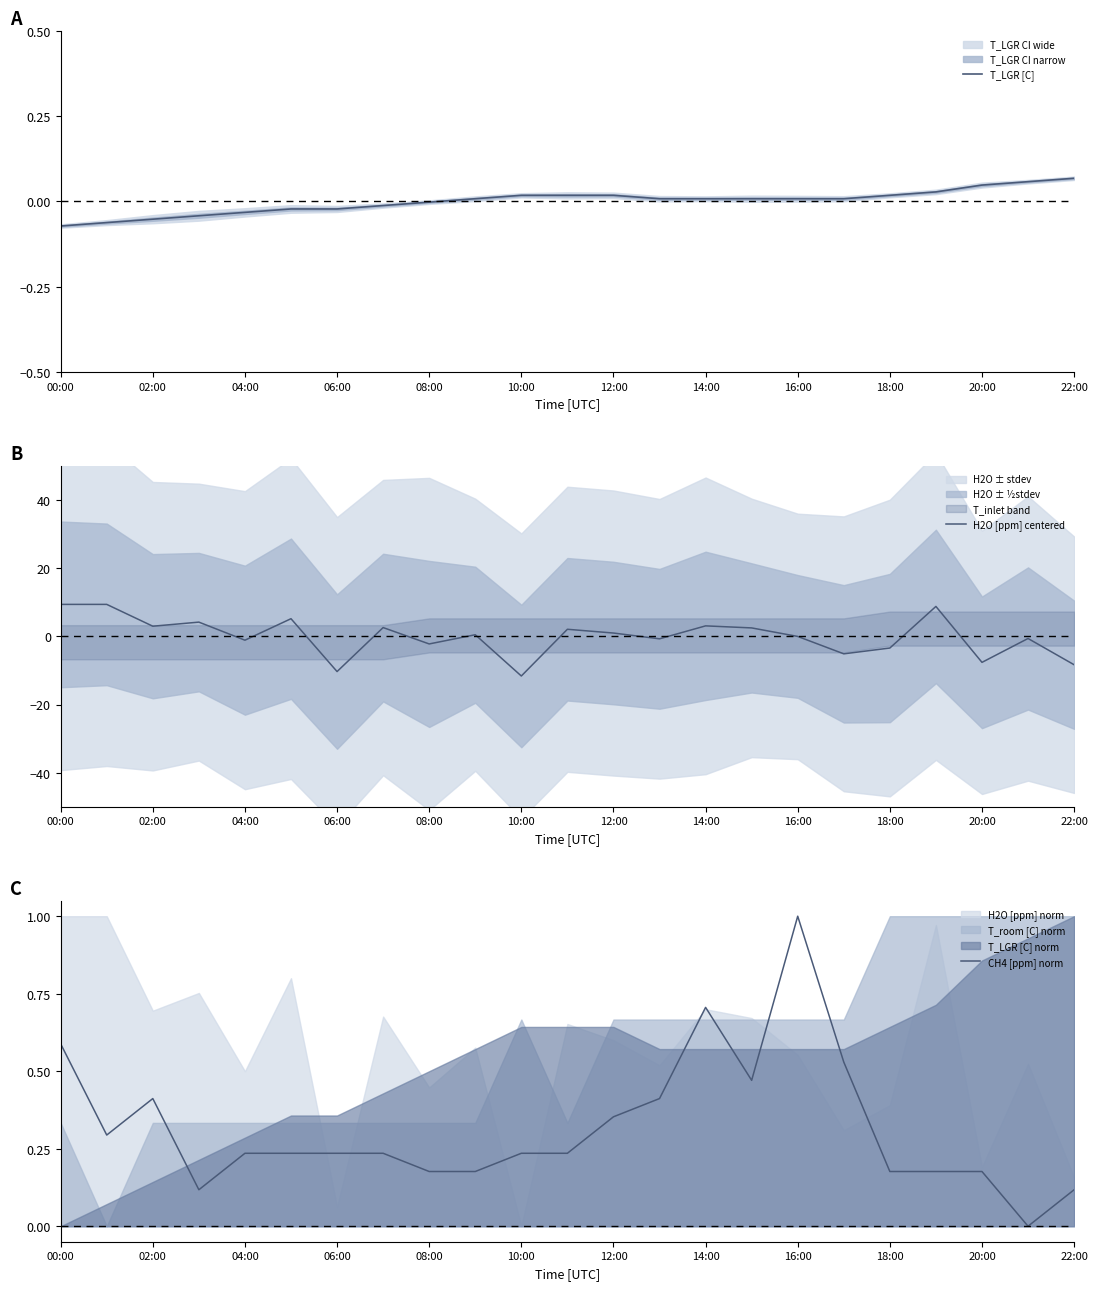

Is it true that H2O [ppm] centered equals 3.0 at 02:00?

True